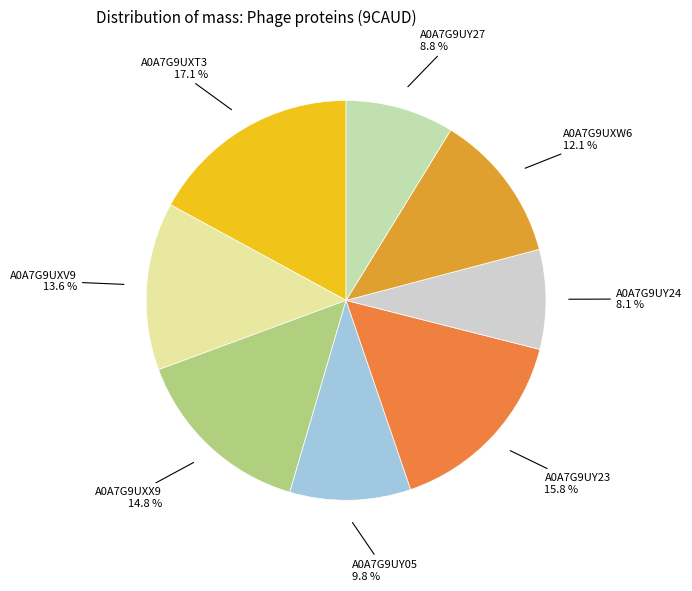

The A0A7G9UY27 slice represents 1% of the pie. True or false?

False